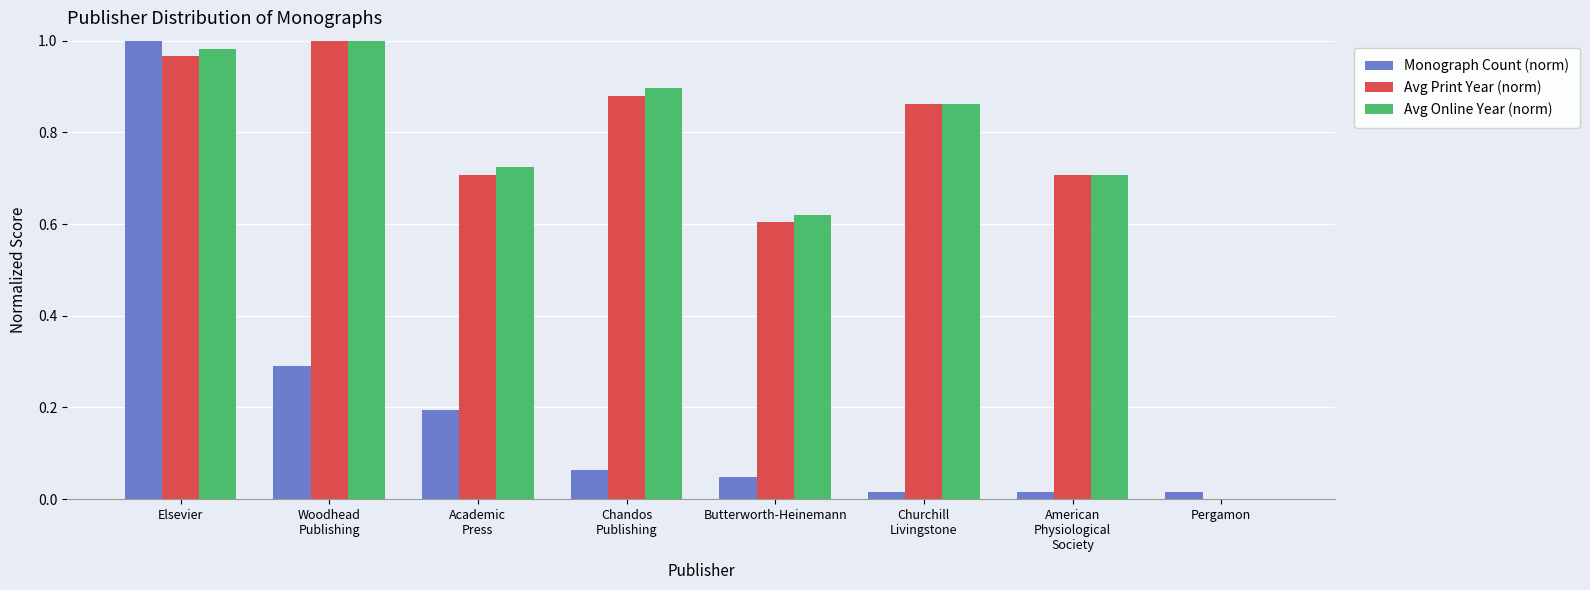

Which category has the highest value in the Monograph Count (norm) series?

Elsevier